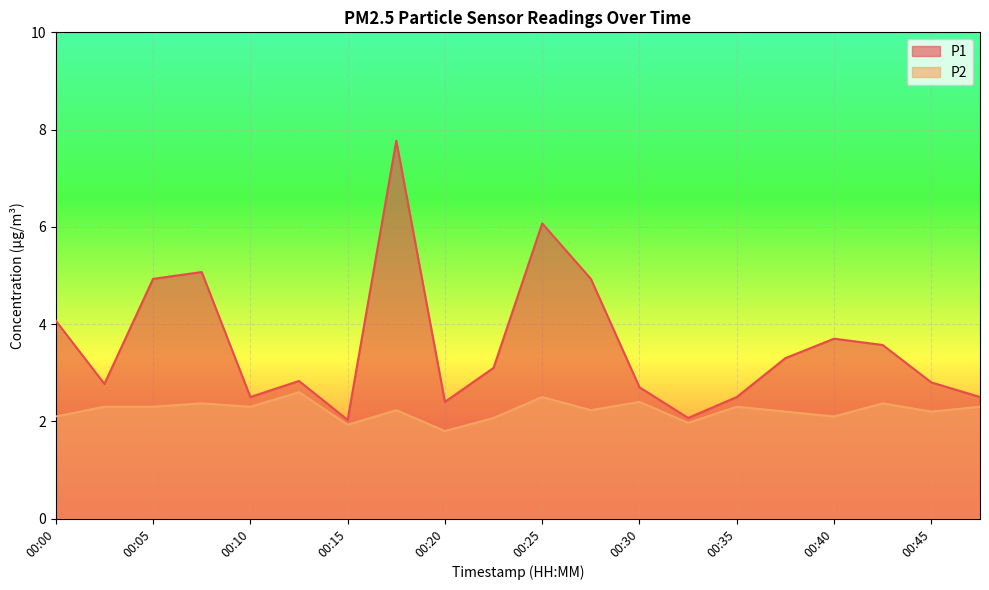

Which category has the lowest value in the P2 series?

00:20